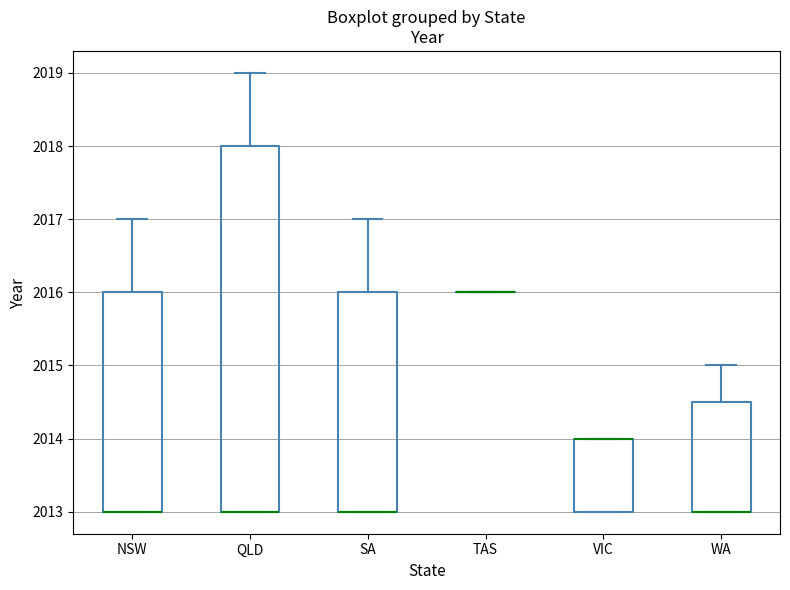

Which box is the tallest, from its lower edge to its upper edge?

QLD